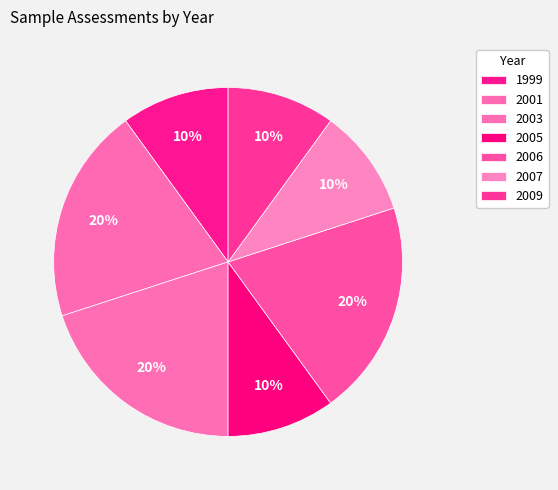

Count the number of slices in the pie.

7